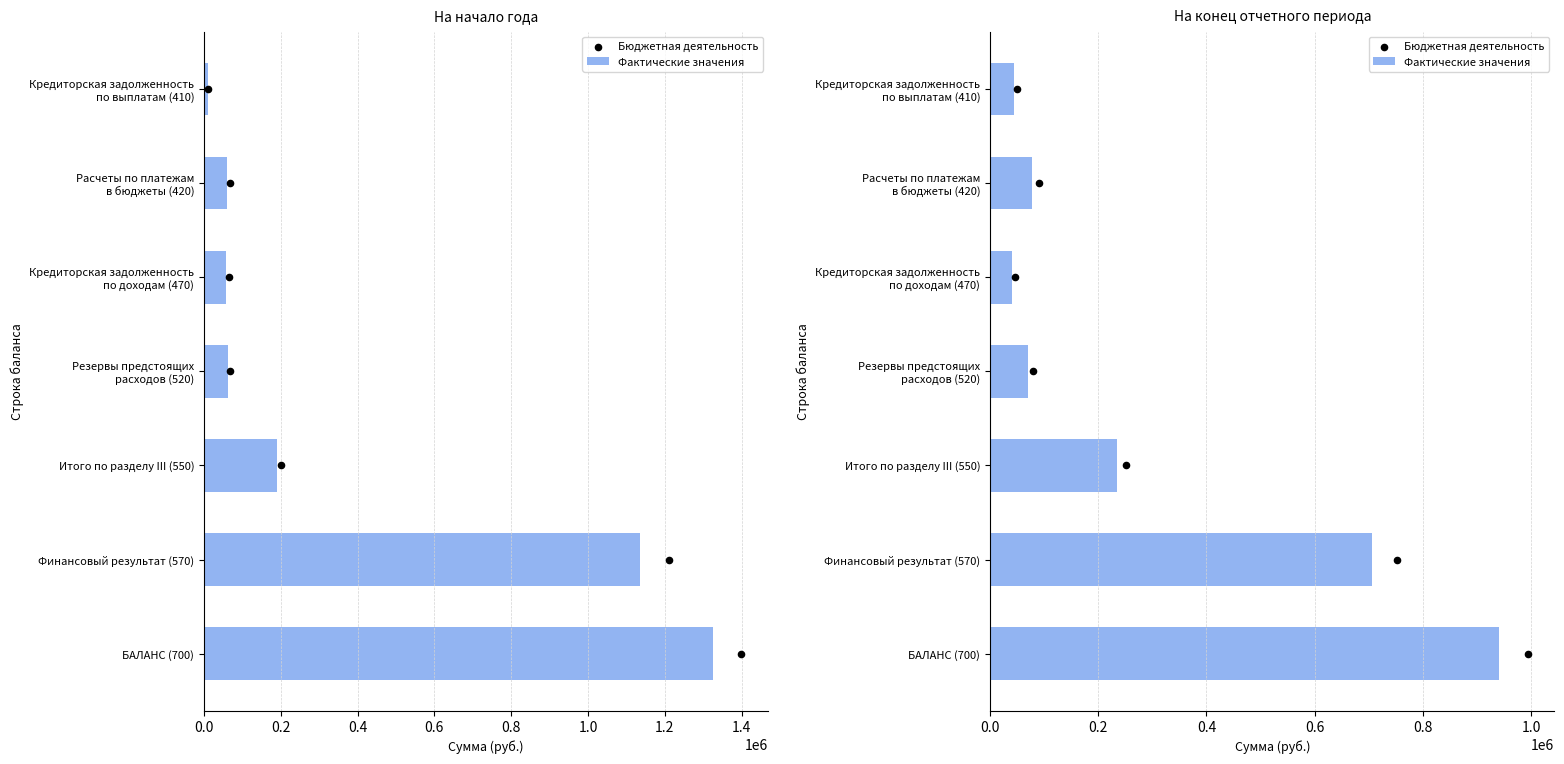

Which series has the largest total across all categories?

На начало года (Бюджетная деятельность)